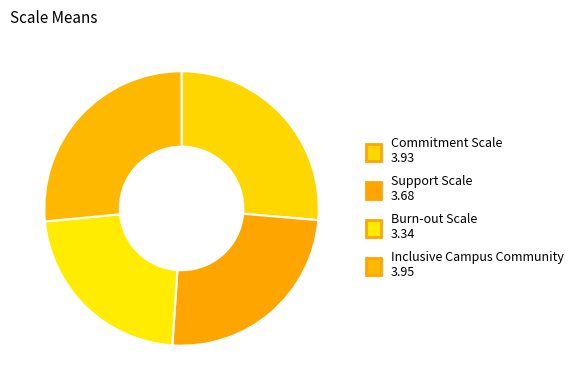

What percentage is NOT represented by Commitment Scale?

73.6%